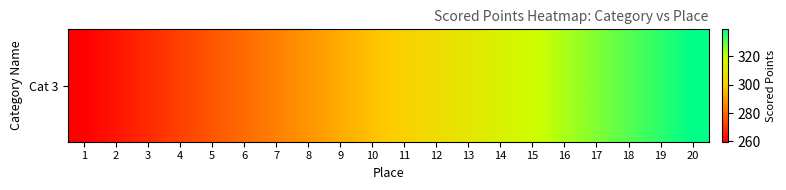

Reading right to left, what are all the values shown in this chart?

20=338.9	19=334.7	18=330.6	17=326.4	16=322.3	15=318.1	14=313.9	13=309.8	12=305.6	11=301.4	10=297.3	9=293.1	8=288.9	7=284.8	6=280.6	5=276.5	4=272.3	3=268.1	2=264.0	1=259.8